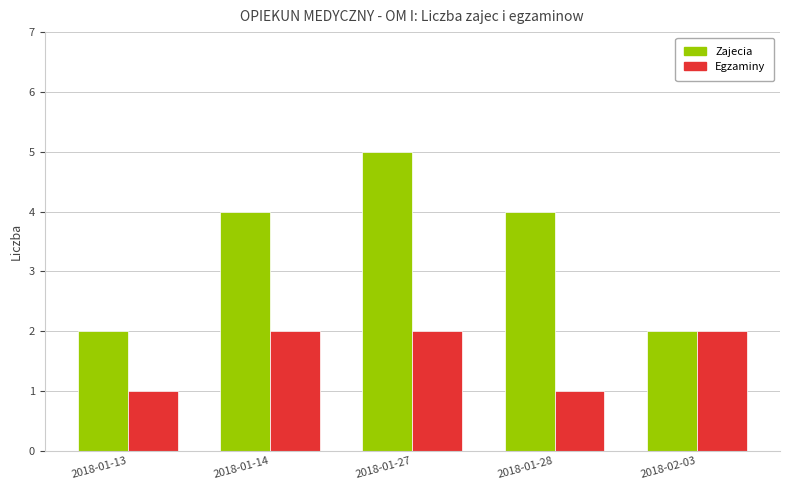

What is the sum of the Zajecia values at 2018-02-03 and 2018-01-27?

7